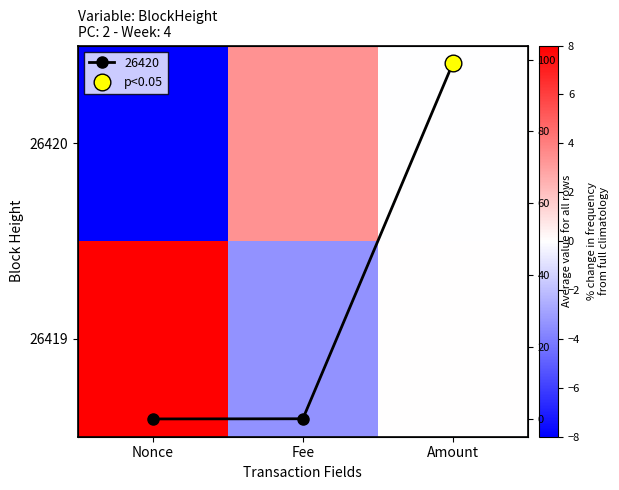

Rank the series by their average value, from highest to lowest.

26419, 26420